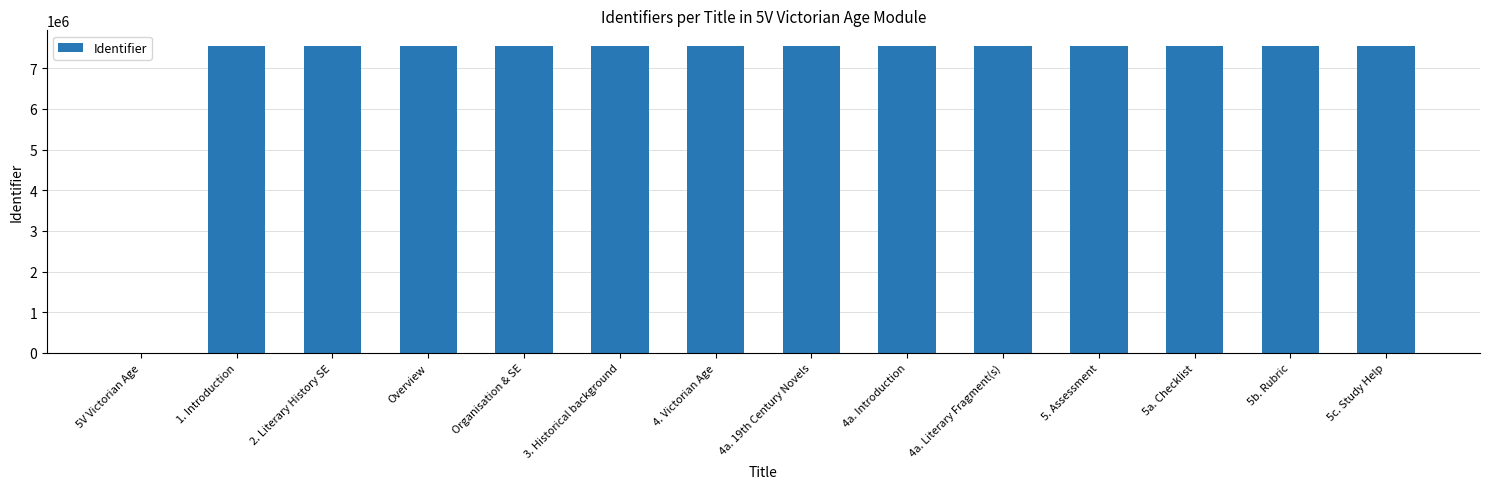

The value at 5. Assessment is 13230752. True or false?

False